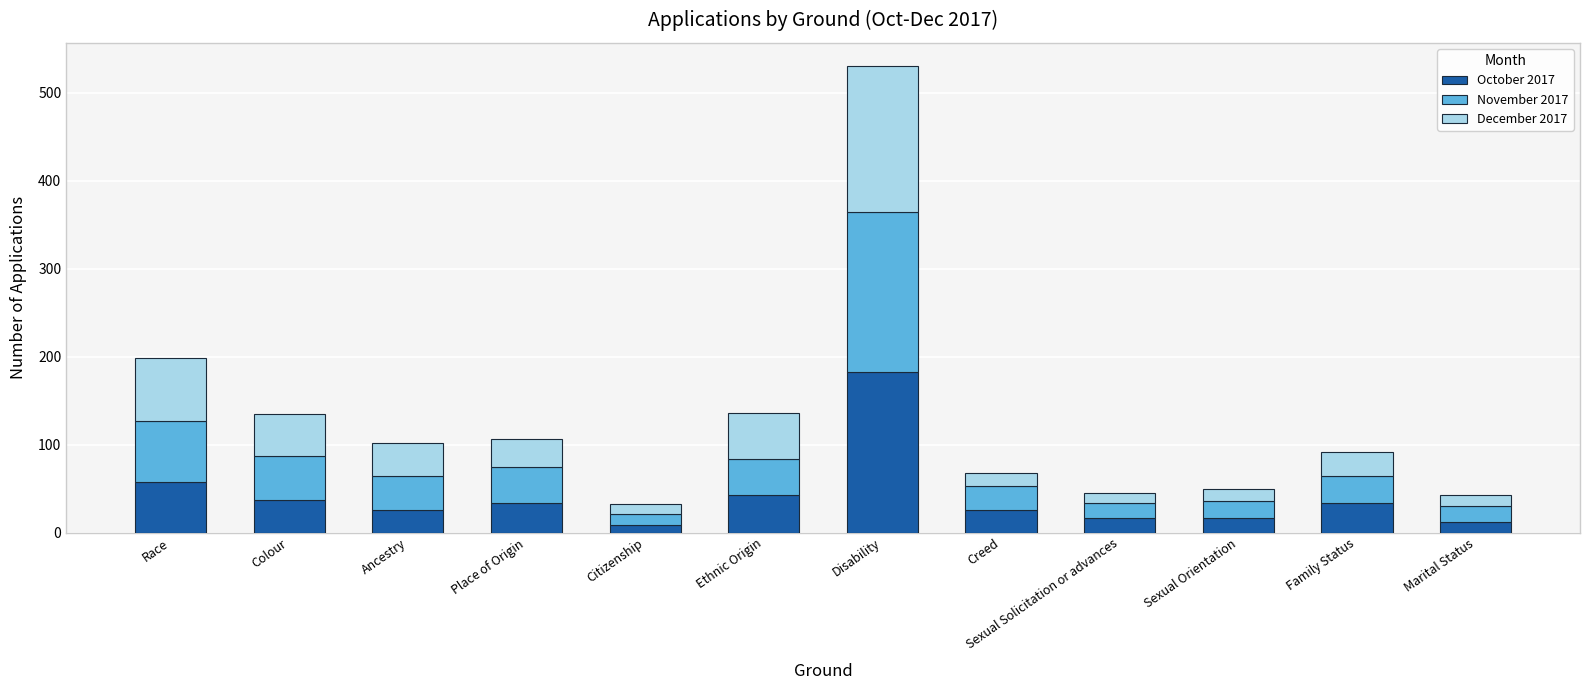

What is the difference between the maximum and minimum values in the October 2017 series?

173